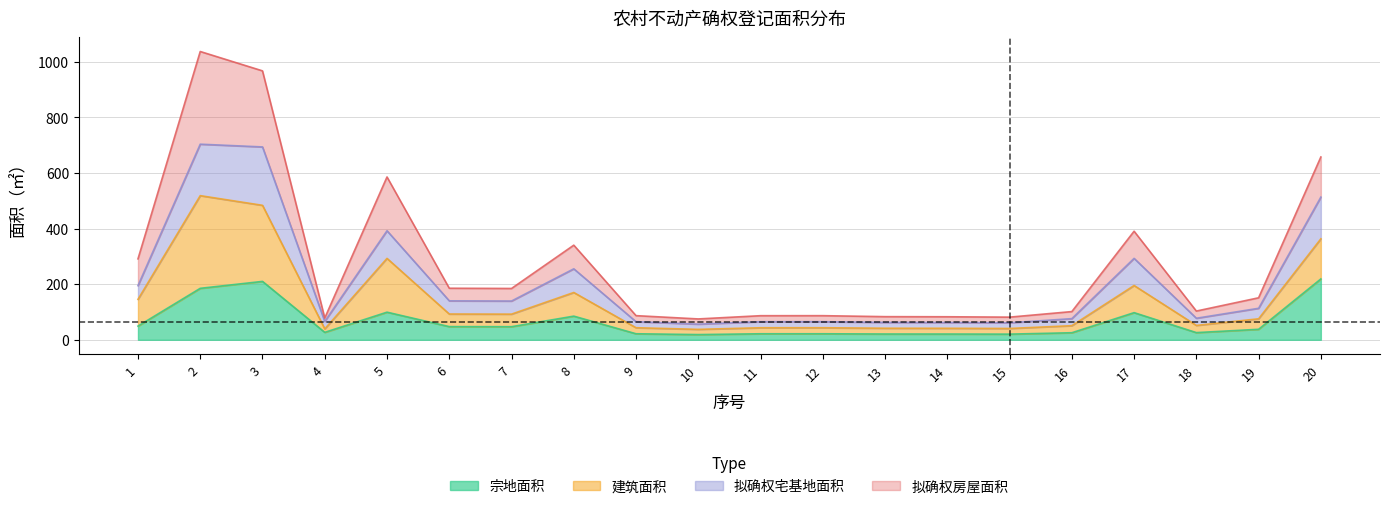

True or false: 建筑面积 has more than 0 points higher than both neighbors.

True